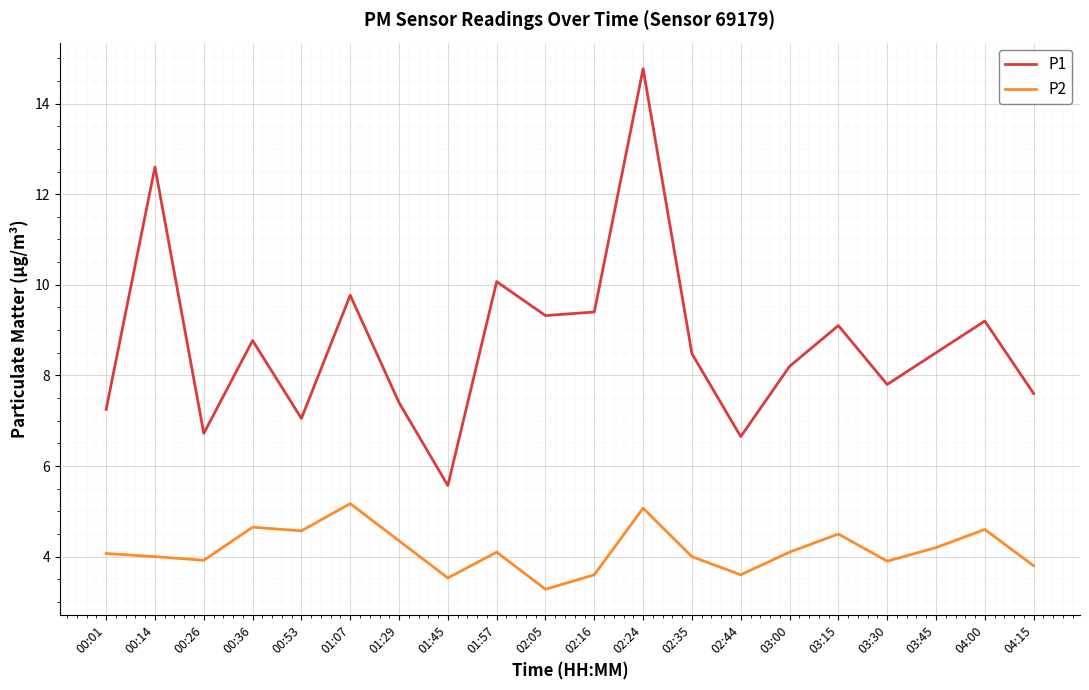

How many values in the P1 series exceed 8?

12